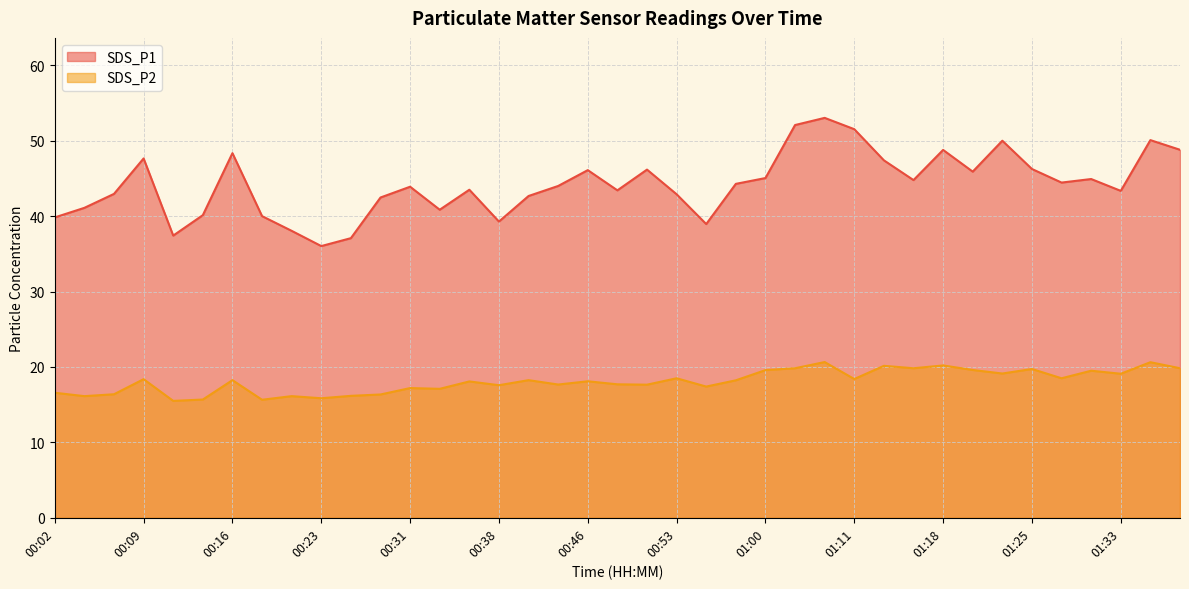

Rank the series at 00:11 from highest to lowest value.

SDS_P1, SDS_P2